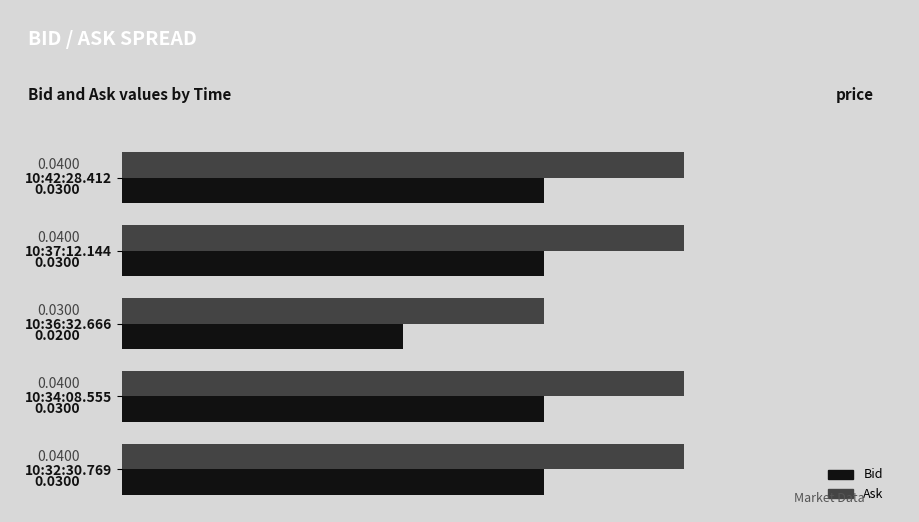

Which series has the largest range (max minus min)?

Ask